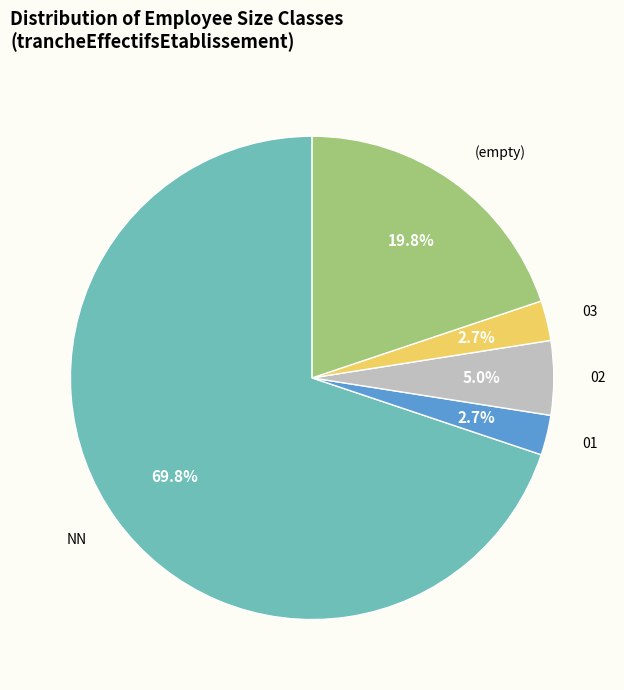

Is there a majority slice in this chart?

Yes